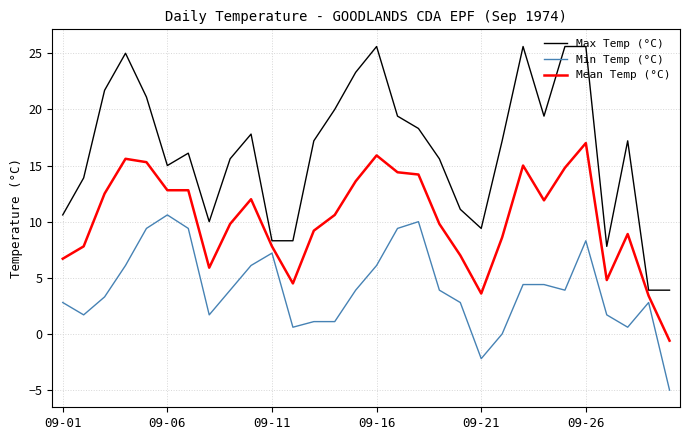

List the series in order of their peak value, highest first.

Max Temp (°C), Mean Temp (°C), Min Temp (°C)